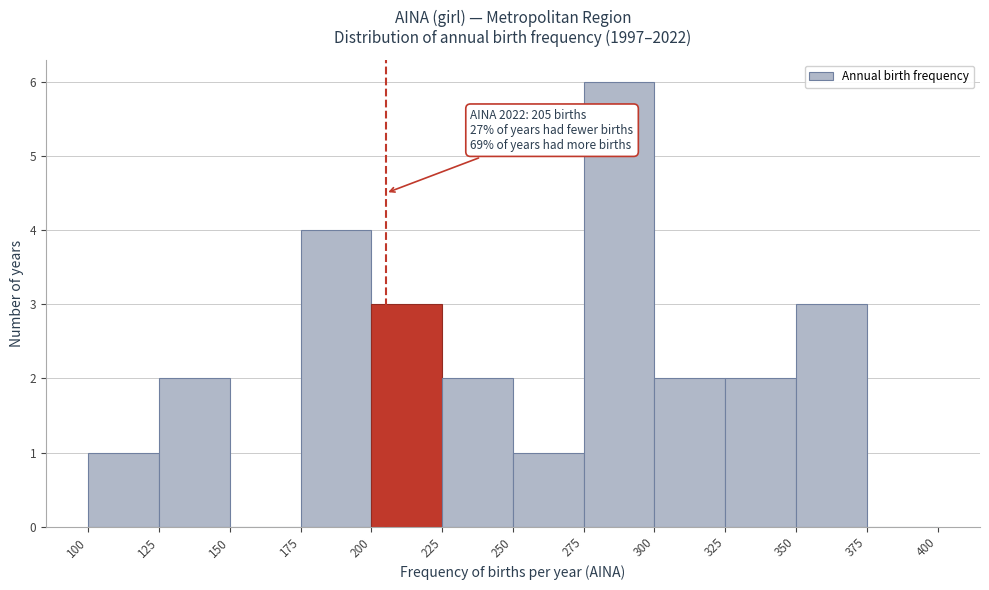

Over which range of the x-axis is the bar tallest?

275 to 300